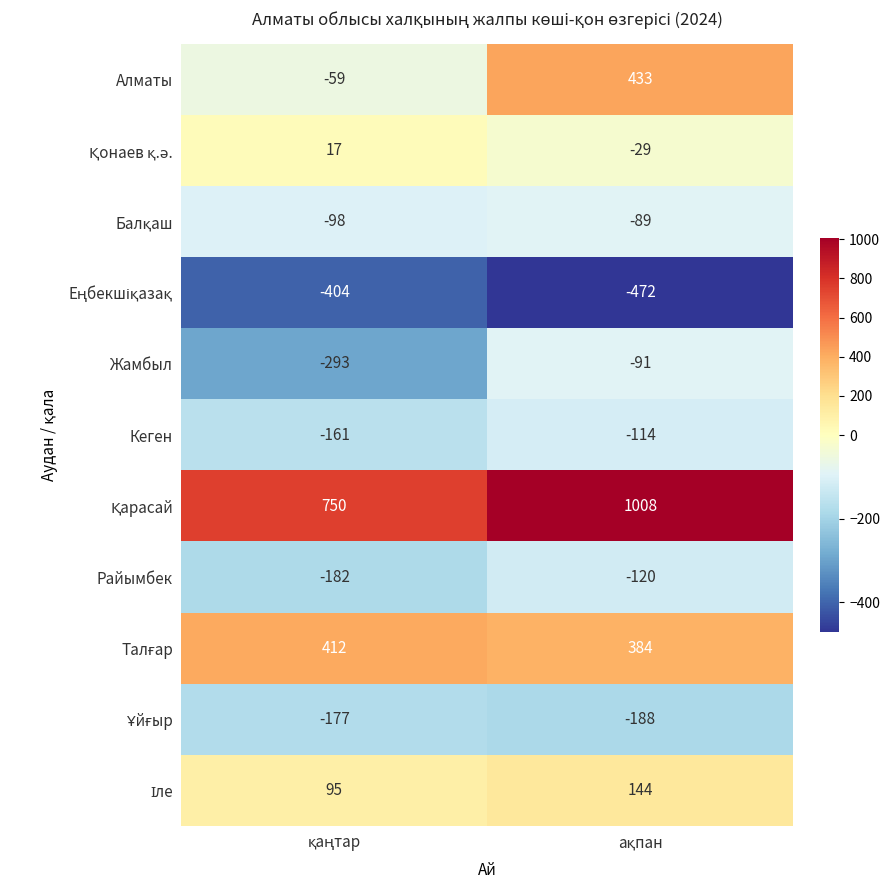

What is the sum of all Кеген values?

-275